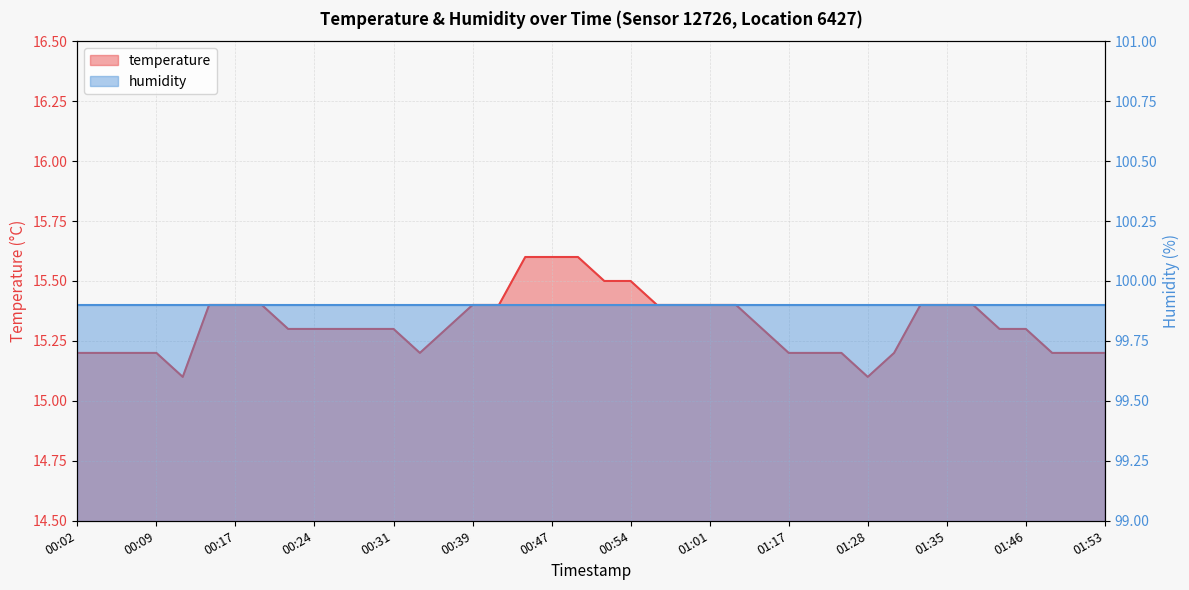

Where is the data nearest to the value 15?

00:12